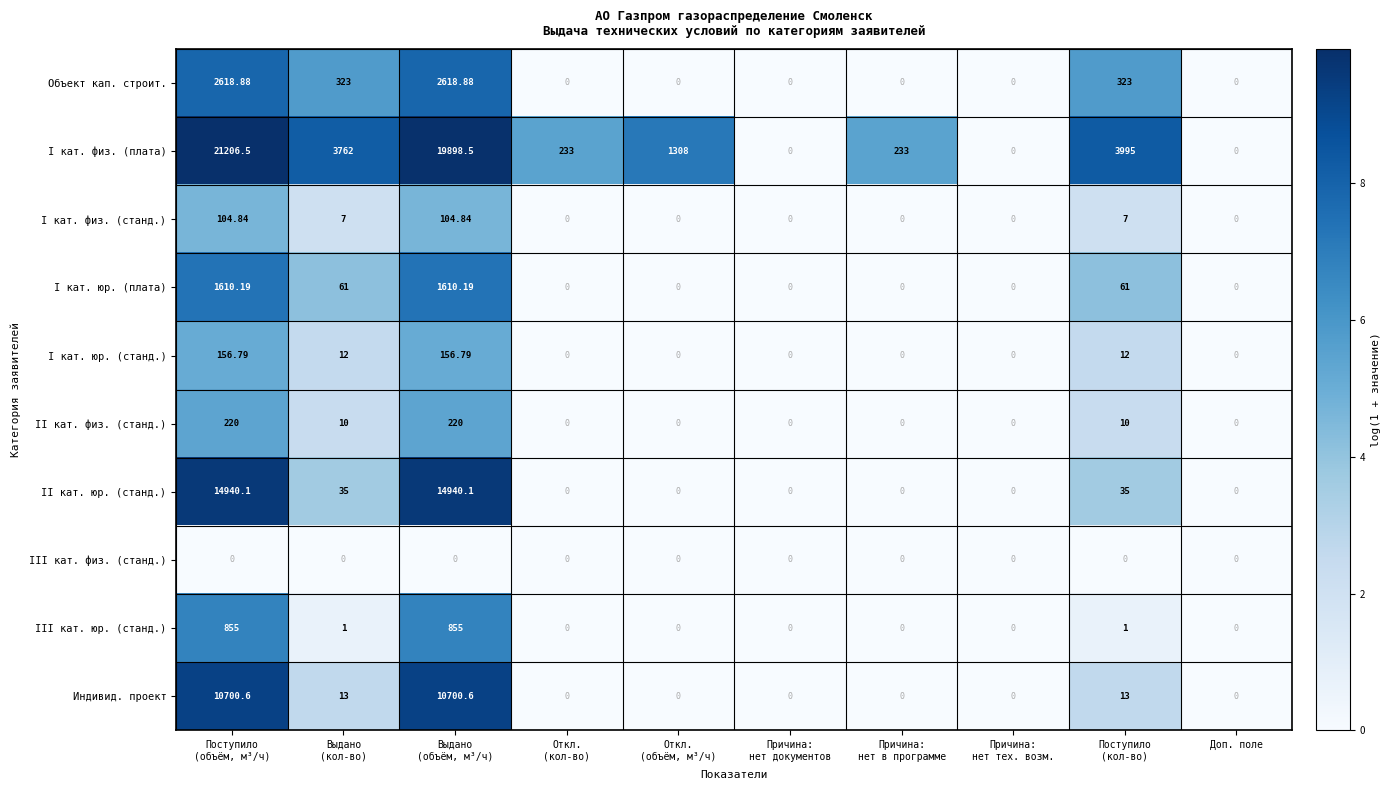

Which series has the largest total across all categories?

I кат. физ. (плата)